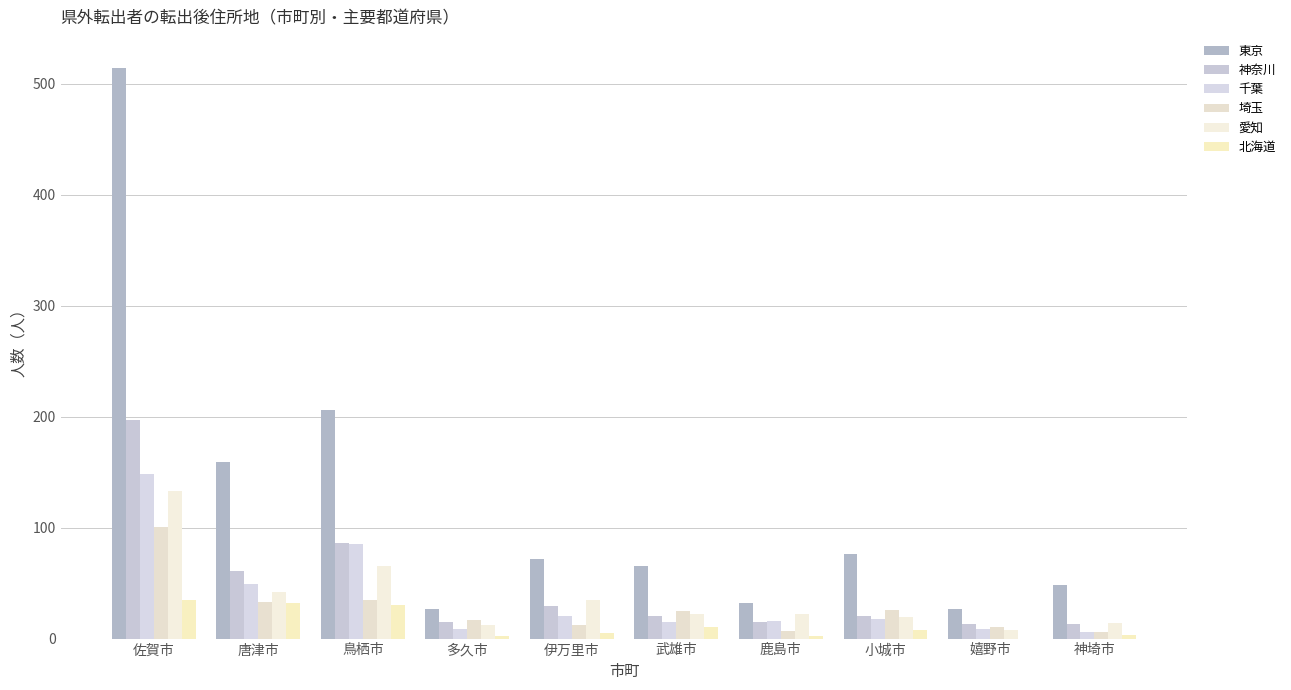

List the series in order of their peak value, lowest first.

北海道, 埼玉, 愛知, 千葉, 神奈川, 東京